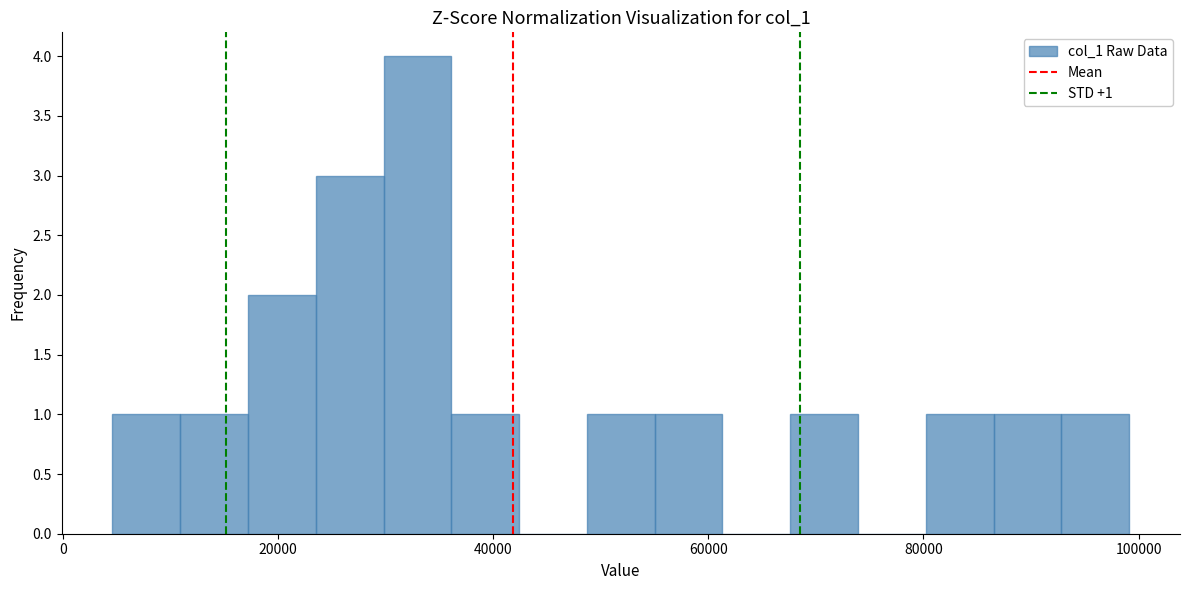

Read against the x-axis, roughly where is the centre of the tallest bar?

32000